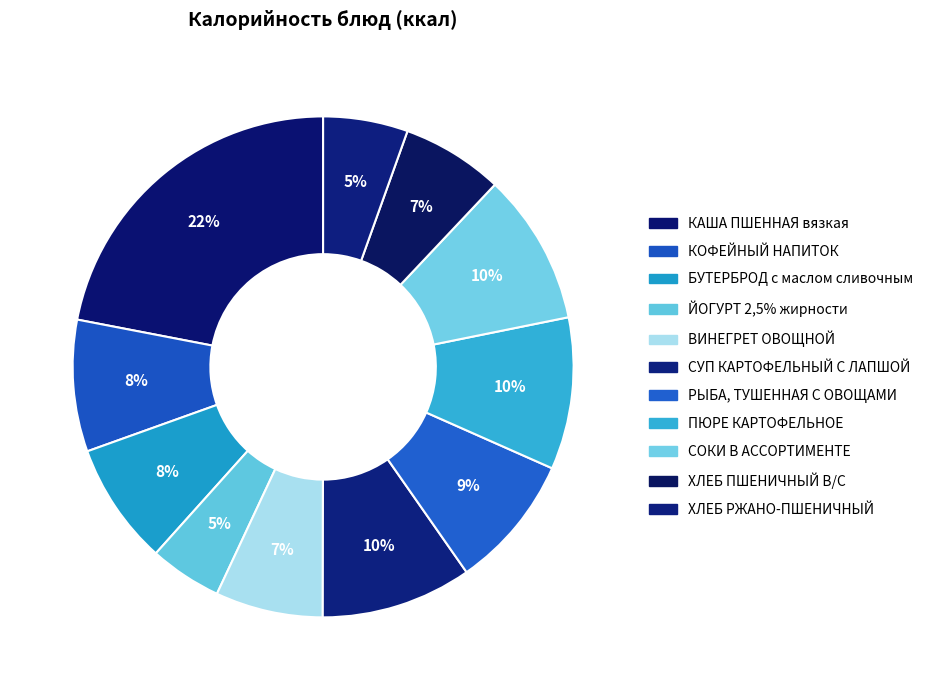

To the nearest percent, what portion does РЫБА, ТУШЕННАЯ С ОВОЩАМИ represent?

9%